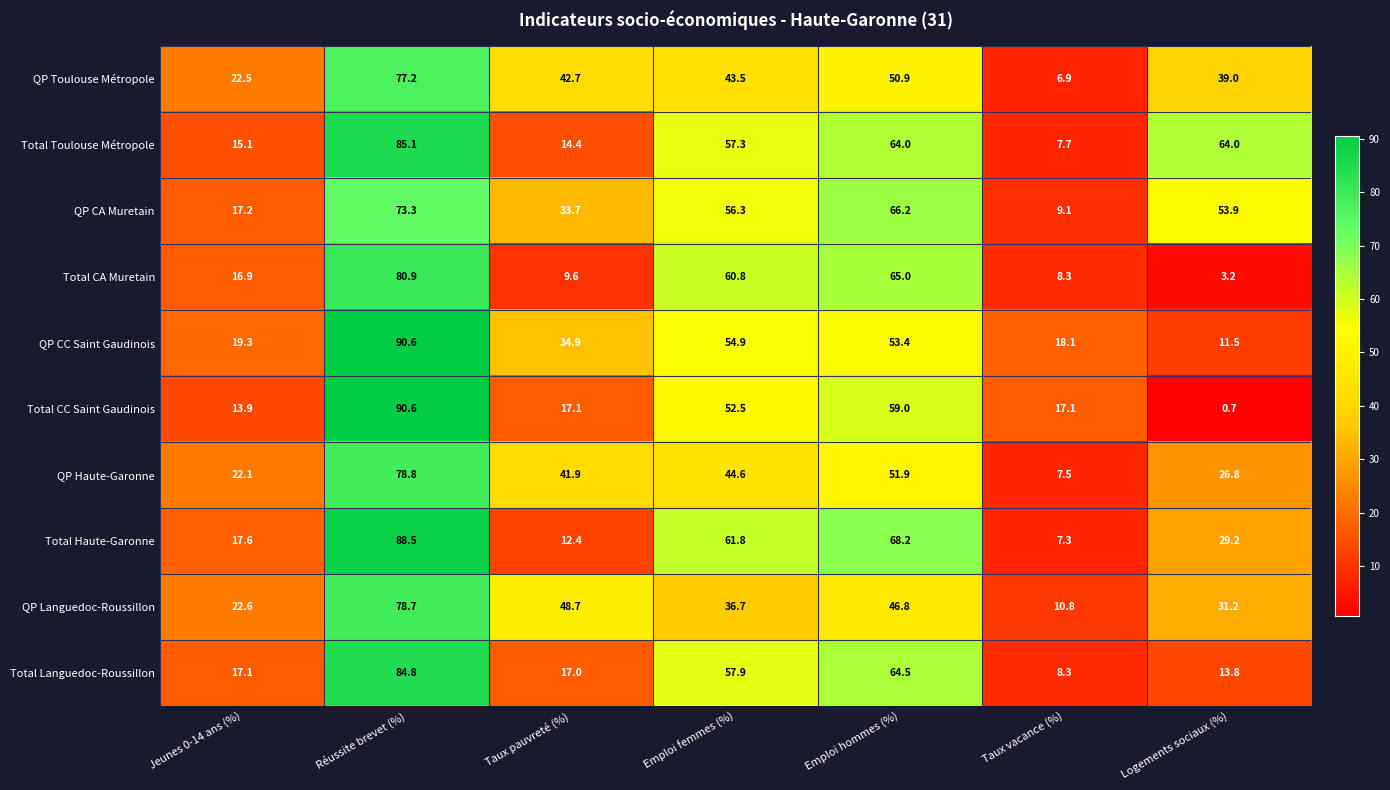

At Taux pauvreté (%), list the series in order from largest to smallest.

QP Languedoc-Roussillon, QP Toulouse Métropole, QP Haute-Garonne, QP CC Saint Gaudinois, QP CA Muretain, Total CC Saint Gaudinois, Total Languedoc-Roussillon, Total Toulouse Métropole, Total Haute-Garonne, Total CA Muretain